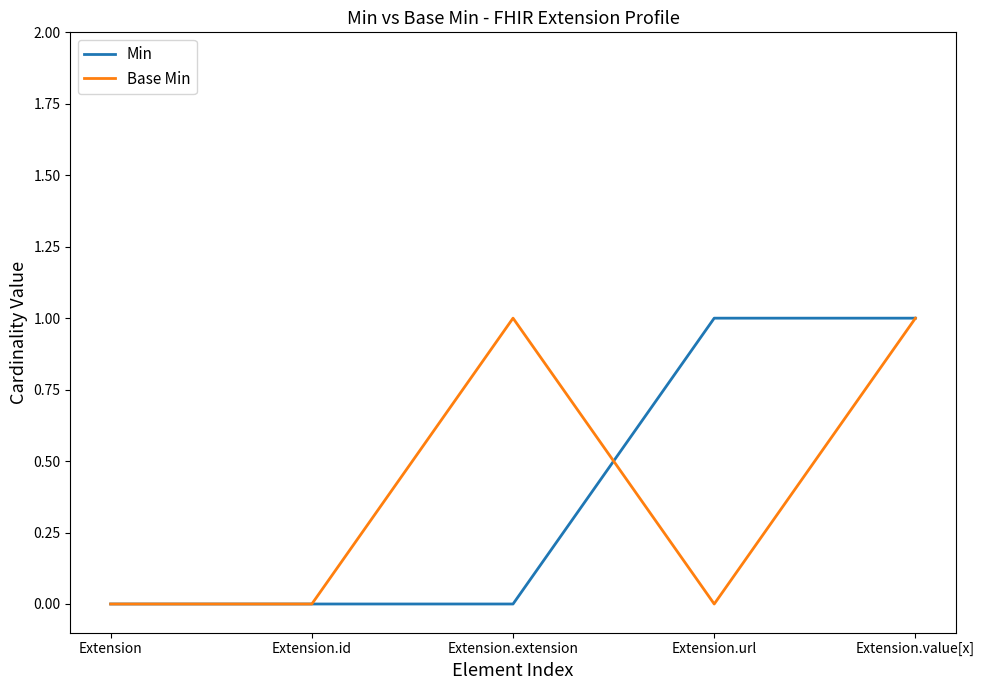

At which category is the sum across all series the highest?

Extension.value[x]